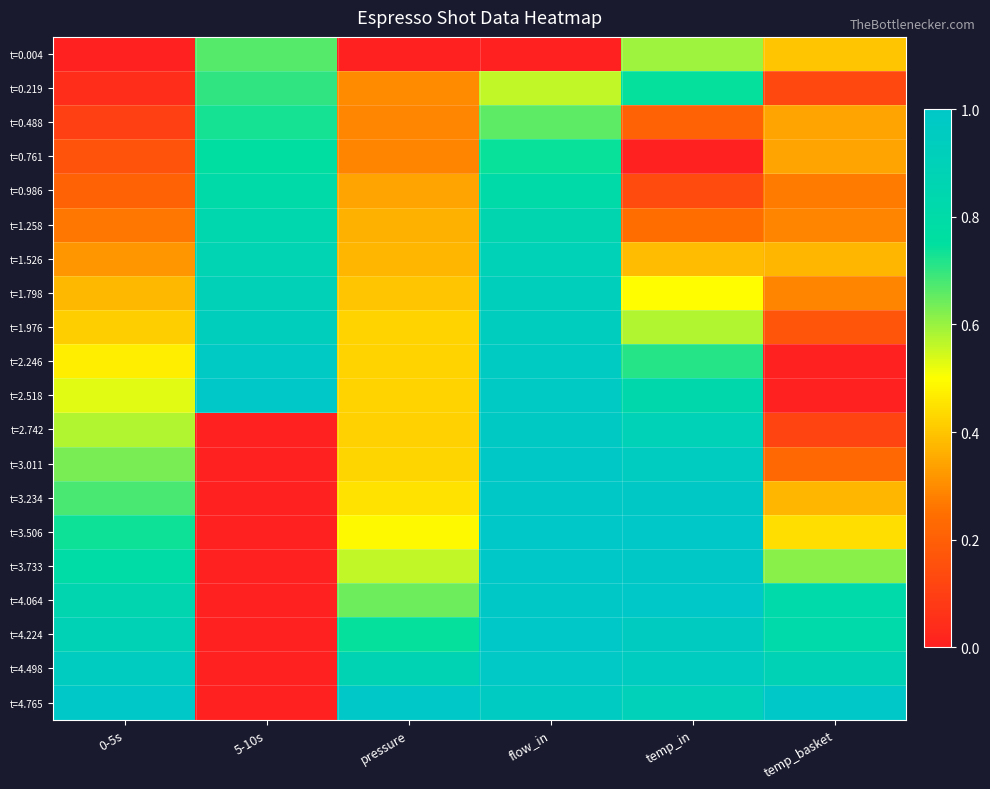

Reading left to right, extract all data points from this chart.

t=0.004: 0-5s=0.0	5-10s=0.7	pressure=0.0	flow_in=0.0	temp_in=0.6	temp_basket=0.4
t=0.219: 0-5s=0.0	5-10s=0.7	pressure=0.3	flow_in=0.6	temp_in=0.7	temp_basket=0.1
t=0.488: 0-5s=0.1	5-10s=0.7	pressure=0.3	flow_in=0.7	temp_in=0.2	temp_basket=0.3
t=0.761: 0-5s=0.2	5-10s=0.8	pressure=0.3	flow_in=0.7	temp_in=0.0	temp_basket=0.3
t=0.986: 0-5s=0.2	5-10s=0.8	pressure=0.3	flow_in=0.8	temp_in=0.1	temp_basket=0.3
t=1.258: 0-5s=0.3	5-10s=0.8	pressure=0.4	flow_in=0.9	temp_in=0.2	temp_basket=0.3
t=1.526: 0-5s=0.3	5-10s=0.9	pressure=0.4	flow_in=0.9	temp_in=0.4	temp_basket=0.4
t=1.798: 0-5s=0.4	5-10s=0.9	pressure=0.4	flow_in=0.9	temp_in=0.5	temp_basket=0.3
t=1.976: 0-5s=0.4	5-10s=0.9	pressure=0.4	flow_in=0.9	temp_in=0.6	temp_basket=0.2
t=2.246: 0-5s=0.5	5-10s=1.0	pressure=0.4	flow_in=1.0	temp_in=0.7	temp_basket=0.0
t=2.518: 0-5s=0.5	5-10s=1.0	pressure=0.4	flow_in=1.0	temp_in=0.8	temp_basket=0.0
t=2.742: 0-5s=0.6	5-10s=0.0	pressure=0.4	flow_in=1.0	temp_in=0.9	temp_basket=0.1
t=3.011: 0-5s=0.6	5-10s=0.0	pressure=0.4	flow_in=1.0	temp_in=1.0	temp_basket=0.2
t=3.234: 0-5s=0.7	5-10s=0.0	pressure=0.4	flow_in=1.0	temp_in=1.0	temp_basket=0.4
t=3.506: 0-5s=0.7	5-10s=0.0	pressure=0.5	flow_in=1.0	temp_in=1.0	temp_basket=0.4
t=3.733: 0-5s=0.8	5-10s=0.0	pressure=0.6	flow_in=1.0	temp_in=1.0	temp_basket=0.6
t=4.064: 0-5s=0.9	5-10s=0.0	pressure=0.6	flow_in=1.0	temp_in=1.0	temp_basket=0.8
t=4.224: 0-5s=0.9	5-10s=0.0	pressure=0.7	flow_in=1.0	temp_in=1.0	temp_basket=0.8
t=4.498: 0-5s=0.9	5-10s=0.0	pressure=0.9	flow_in=1.0	temp_in=1.0	temp_basket=0.9
t=4.765: 0-5s=1.0	5-10s=0.0	pressure=1.0	flow_in=1.0	temp_in=0.9	temp_basket=1.0